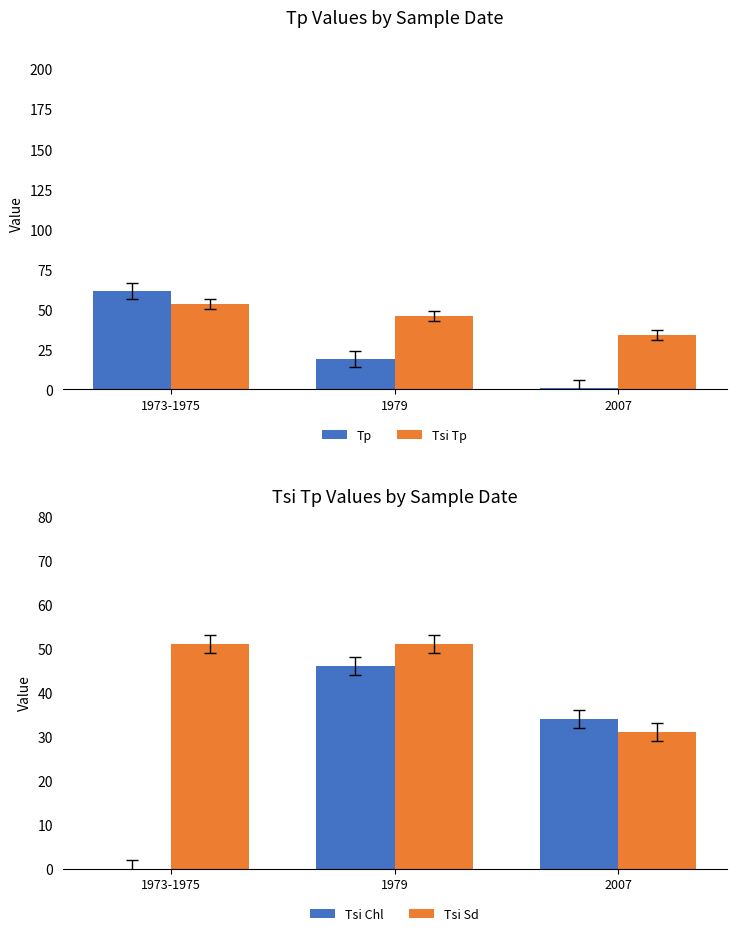

What value does the Tp series have at 1973-1975?

61.4